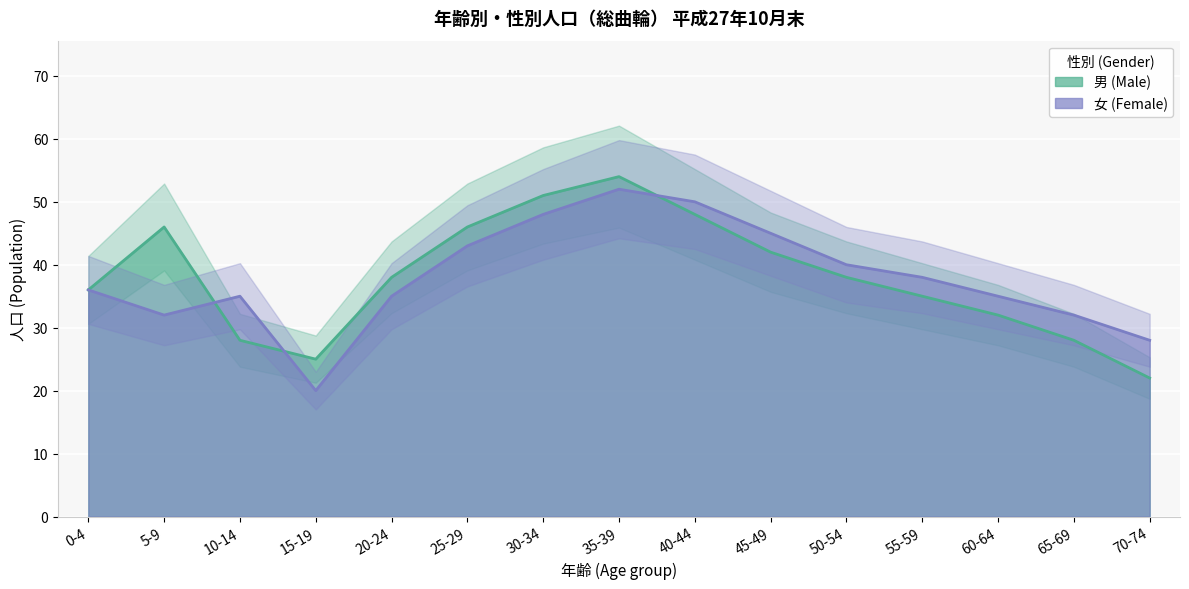

Which series ends up on top after the final intersection of 男 (Male) and 女 (Female)?

女 (Female)